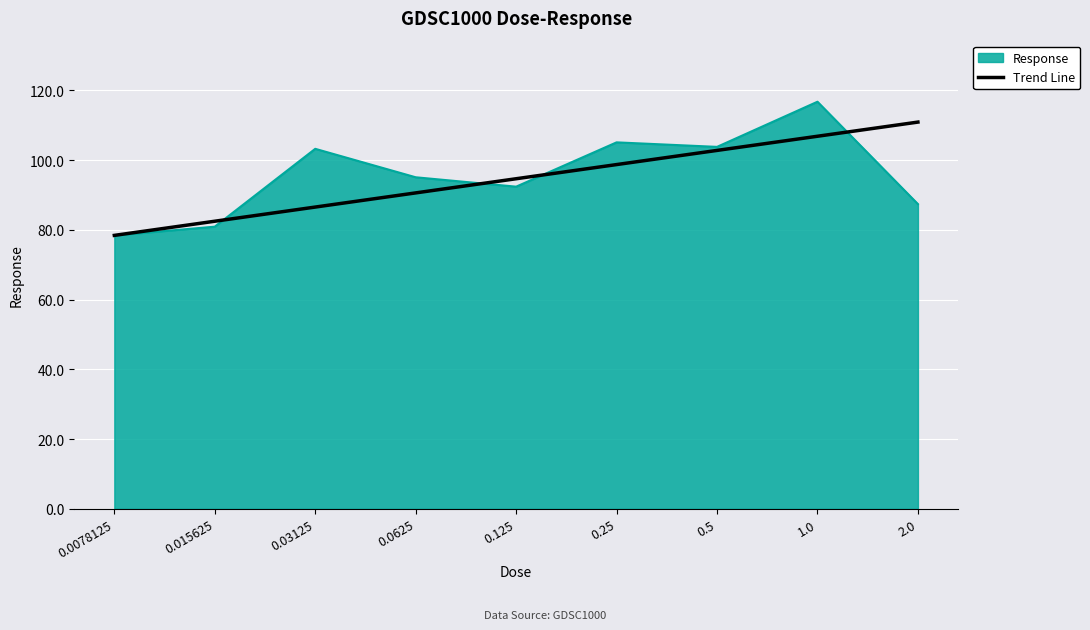

Which label corresponds to the largest value in the chart?

1.0